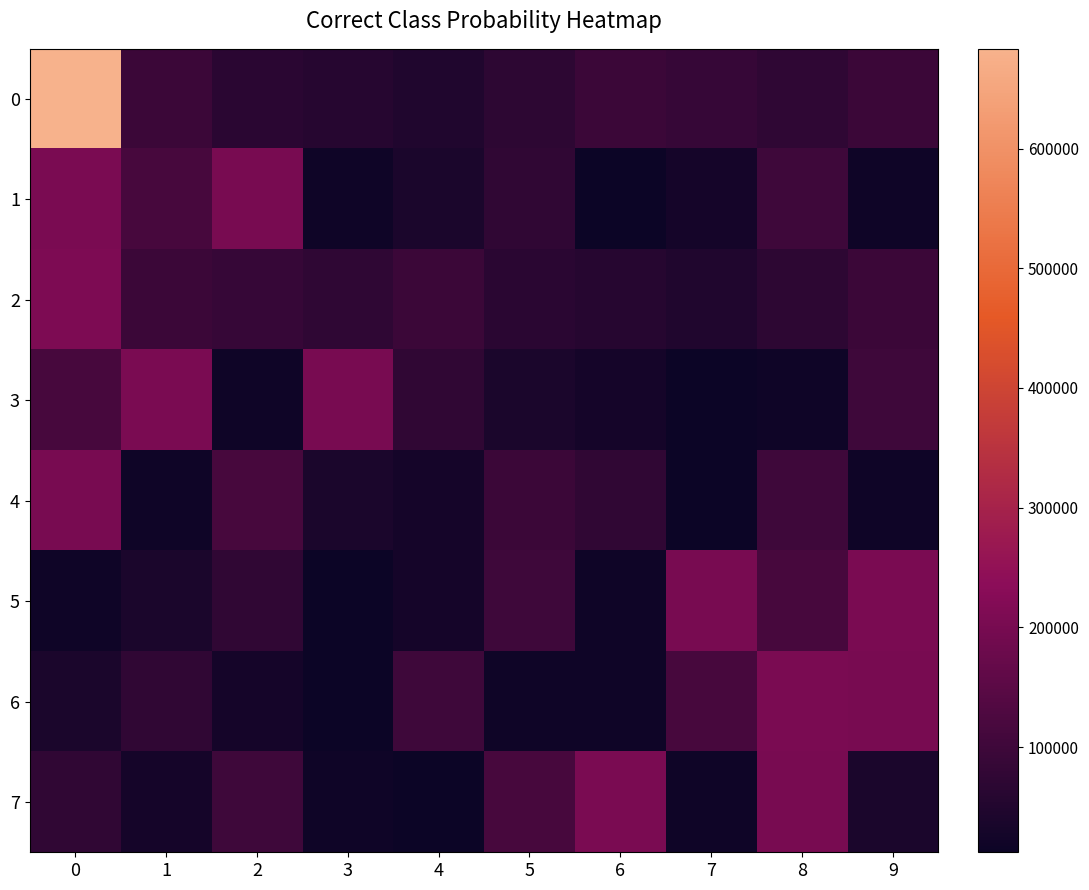

What is the spread (max minus min) of values at 6?

193235